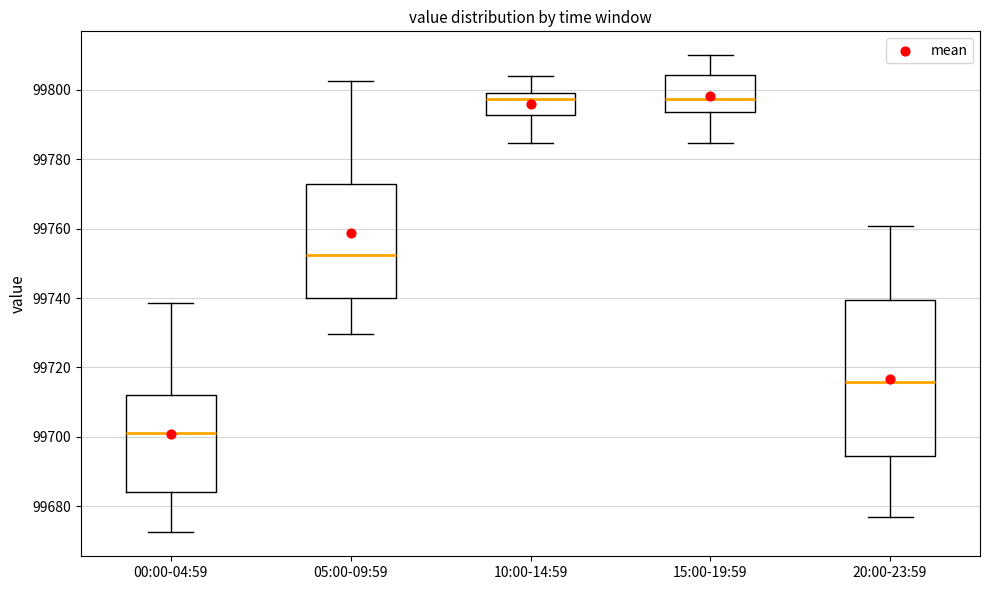

Reading left to right, read every box against the y-axis: the position of its median line, the range the box covers, and the ends of its whiskers. The values are not printed on the chart, so give them approximately, as read against the axis.

00:00-04:59: median 99702, box 99684 to 99712, whiskers 99672 to 99738
05:00-09:59: median 99752, box 99740 to 99772, whiskers 99730 to 99802
10:00-14:59: median 99798, box 99792 to 99800, whiskers 99784 to 99804
15:00-19:59: median 99798, box 99794 to 99804, whiskers 99784 to 99810
20:00-23:59: median 99716, box 99694 to 99740, whiskers 99676 to 99760